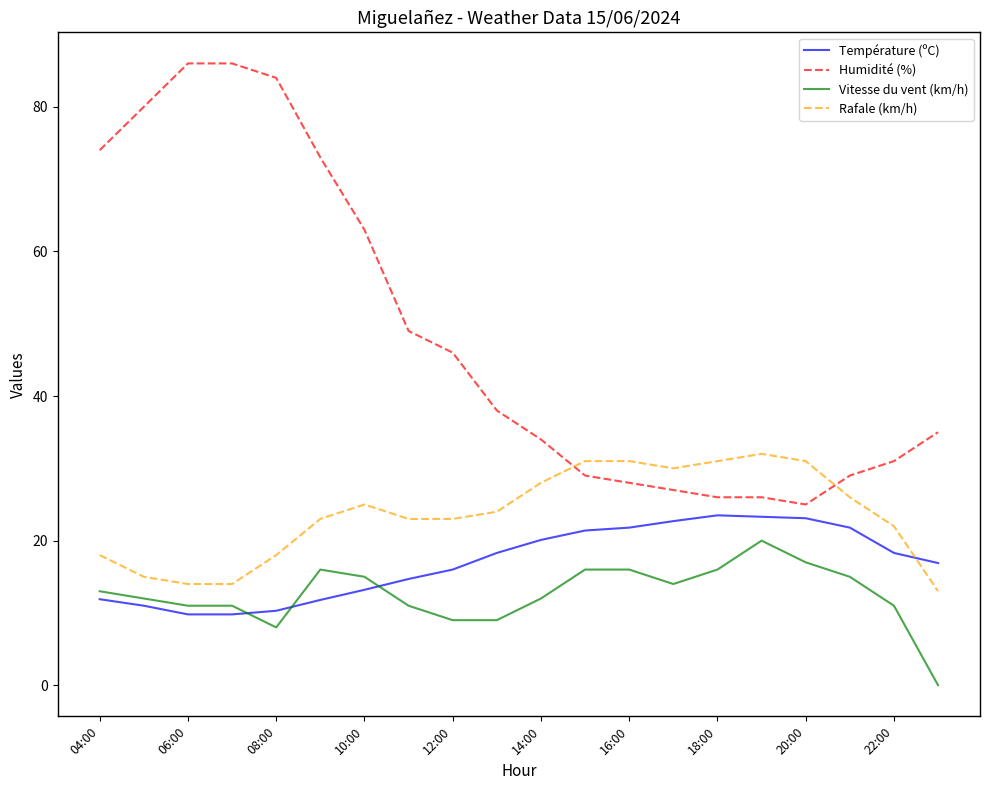

True or false: Rafale (km/h) and Vitesse du vent (km/h) cross at least once.

False